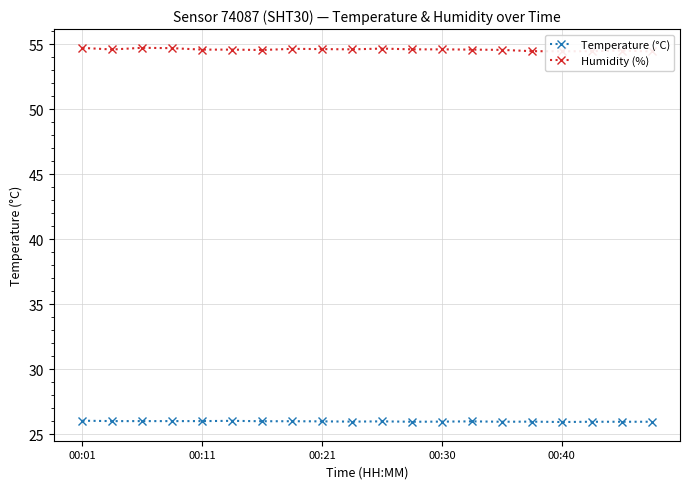

True or false: Temperature (°C) has a value of 9.8 at 00:01.

False